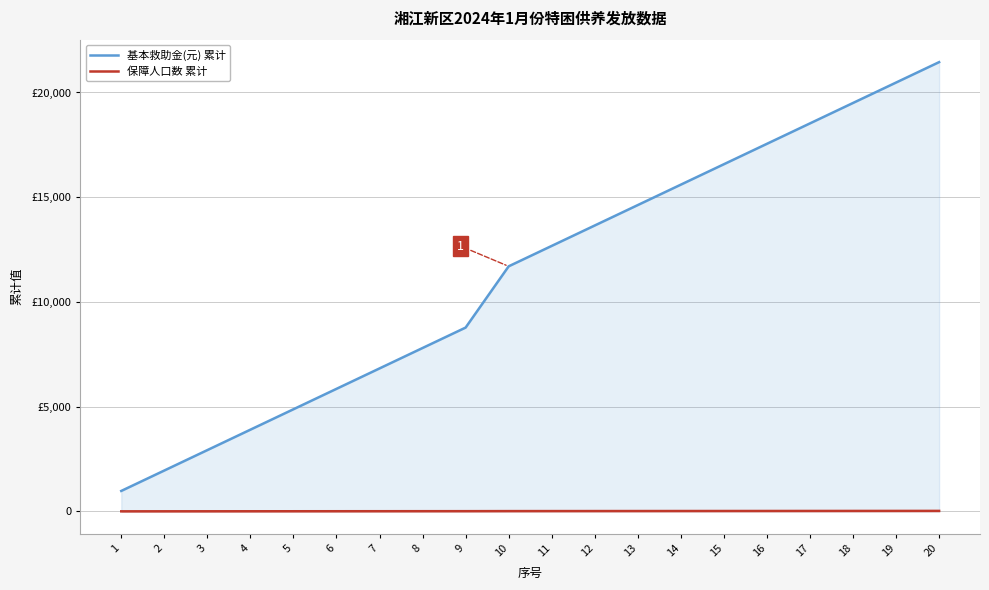

What is the difference between the 保障人口数 累计 values at 11 and 13?

2